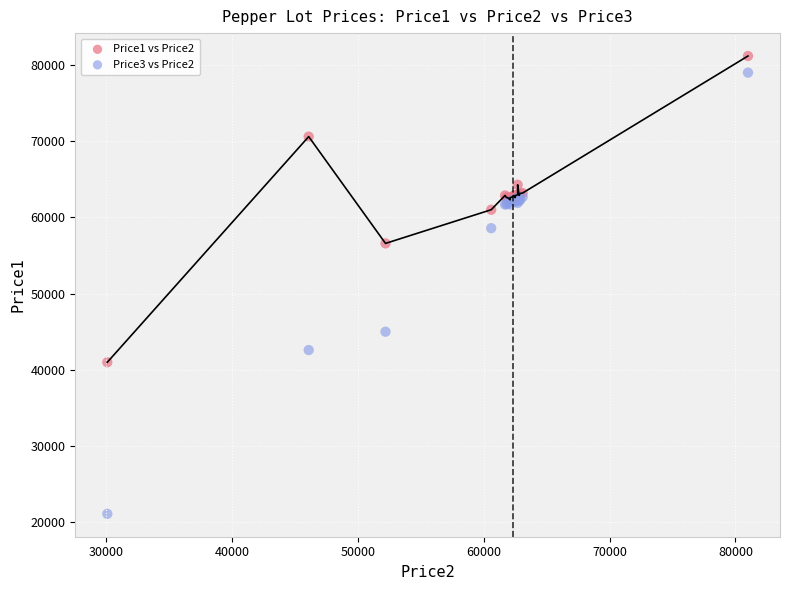

Which series contains the lowest Y value?

Price3 vs Price2